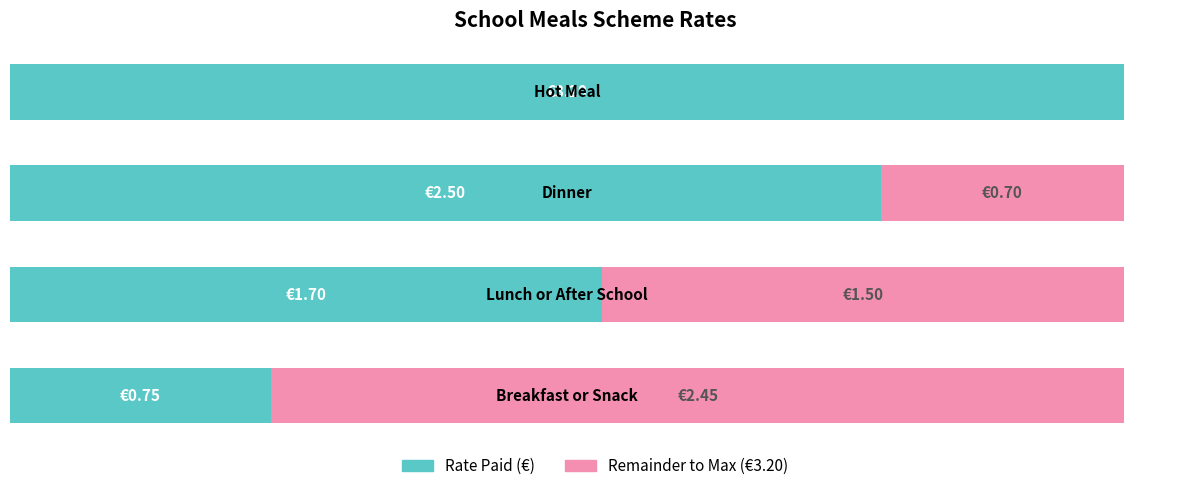

How many categories are shown in the chart?

4